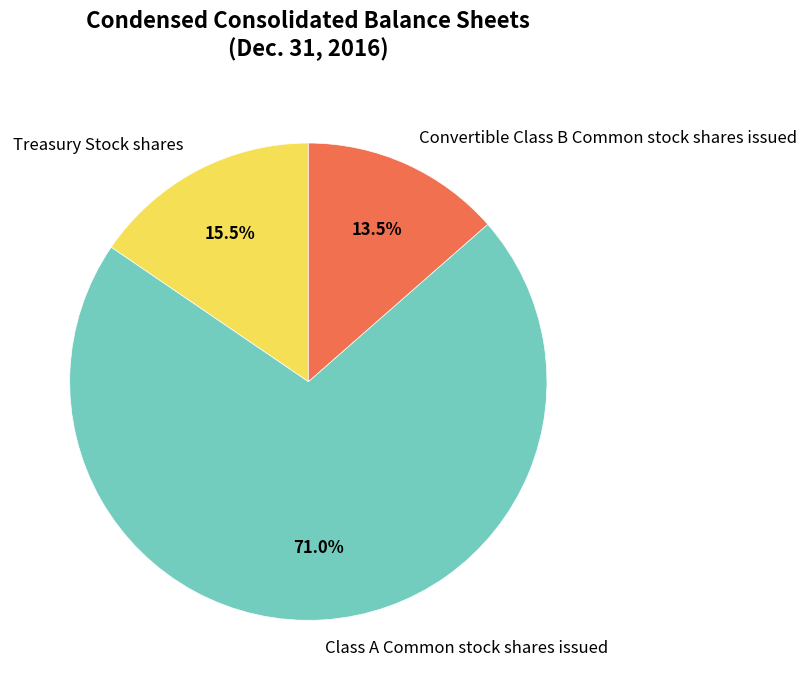

Between Treasury Stock shares and Class A Common stock shares issued, which is larger?

Class A Common stock shares issued